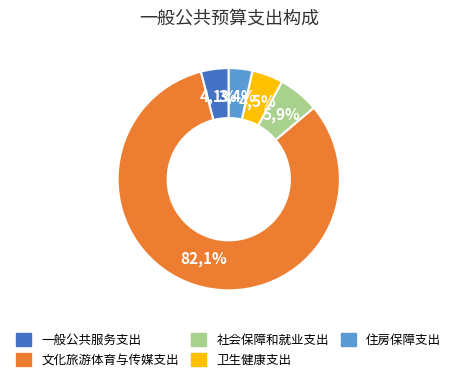

Does 一般公共服务支出 account for over 50% of the chart?

No